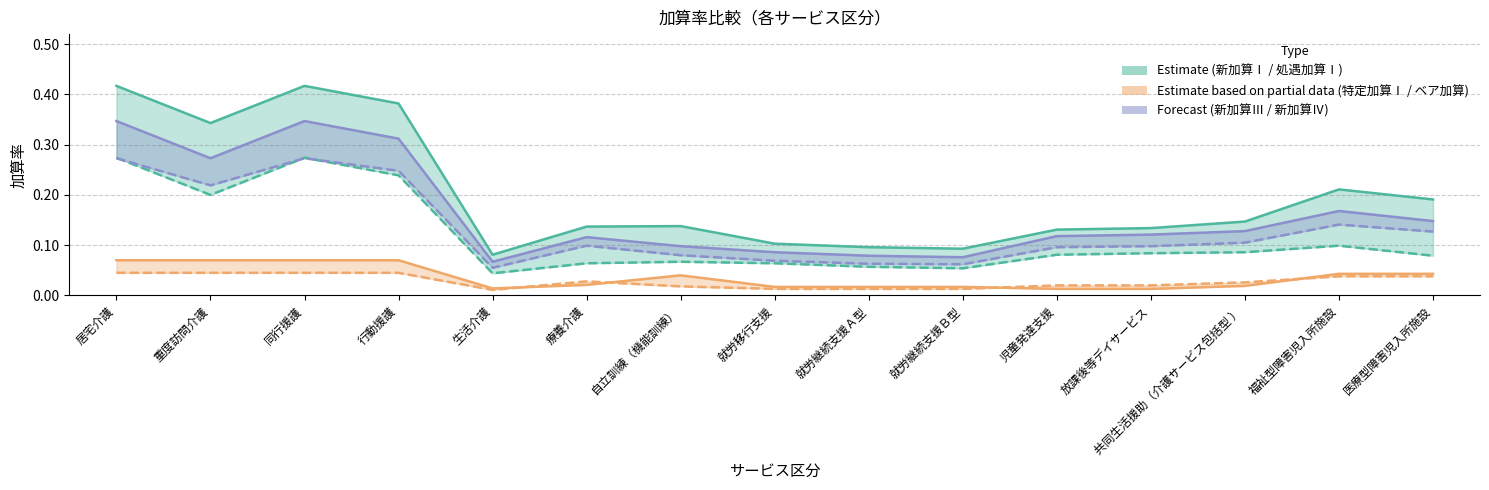

In 新加算Ⅰ, how many points are higher than both neighbors (excluding endpoints)?

3